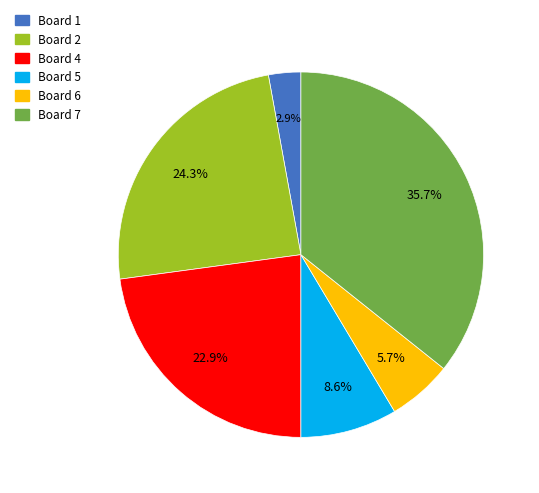

Is there any slice that represents more than half of the pie?

No